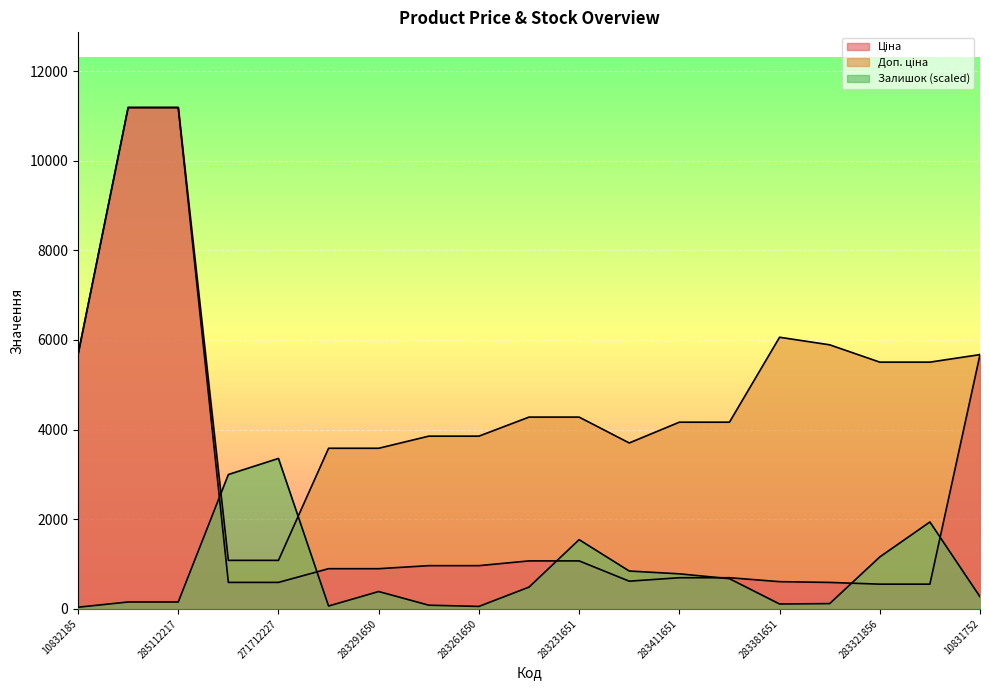

What is the label of the 8th point from the right?

281731856